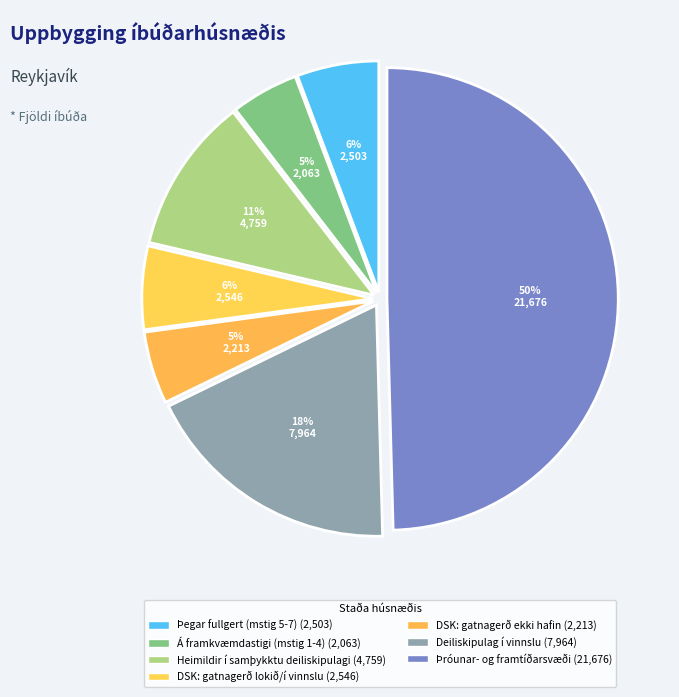

Rank the categories by value from lowest to highest.

Á framkvæmdastigi (mstig 1-4), DSK: gatnagerð ekki hafin, Þegar fullgert (mstig 5-7), DSK: gatnagerð lokið/í vinnslu, Heimildir í samþykktu deiliskipulagi, Deiliskipulag í vinnslu, Þróunar- og framtíðarsvæði